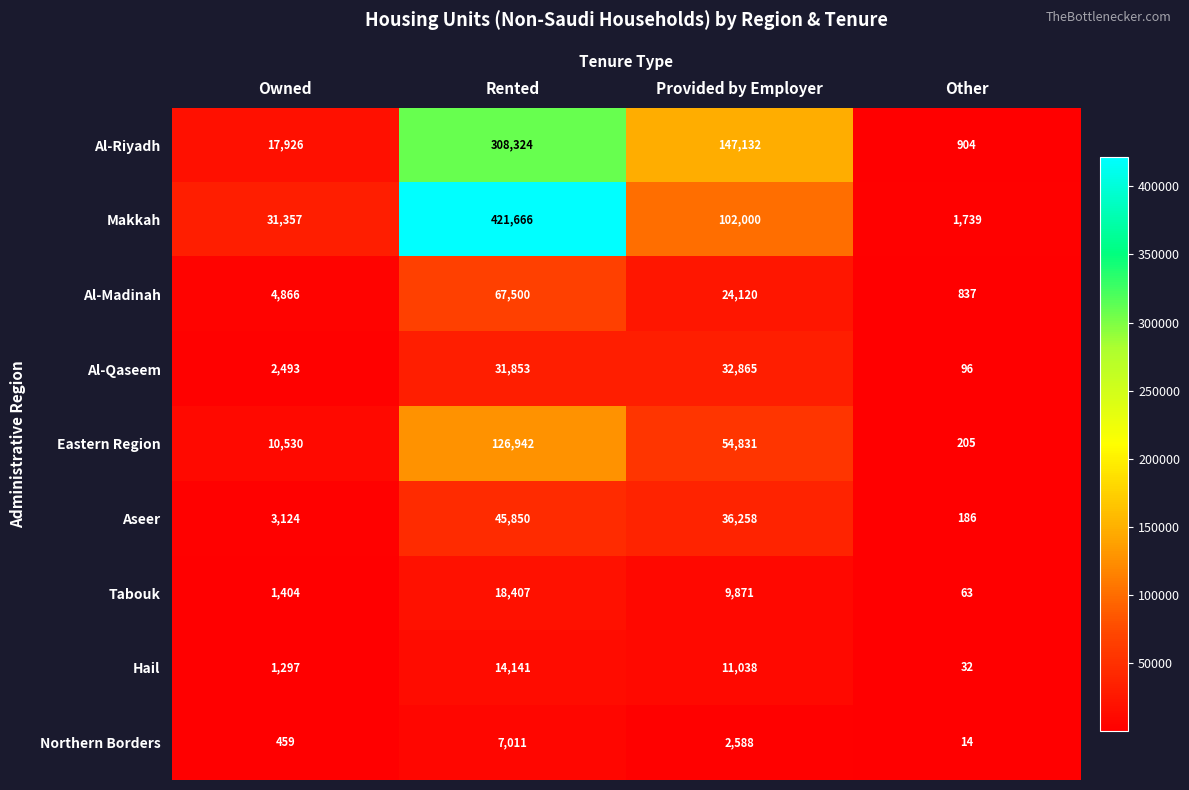

At which category does the chart reach its minimum across all series?

Other